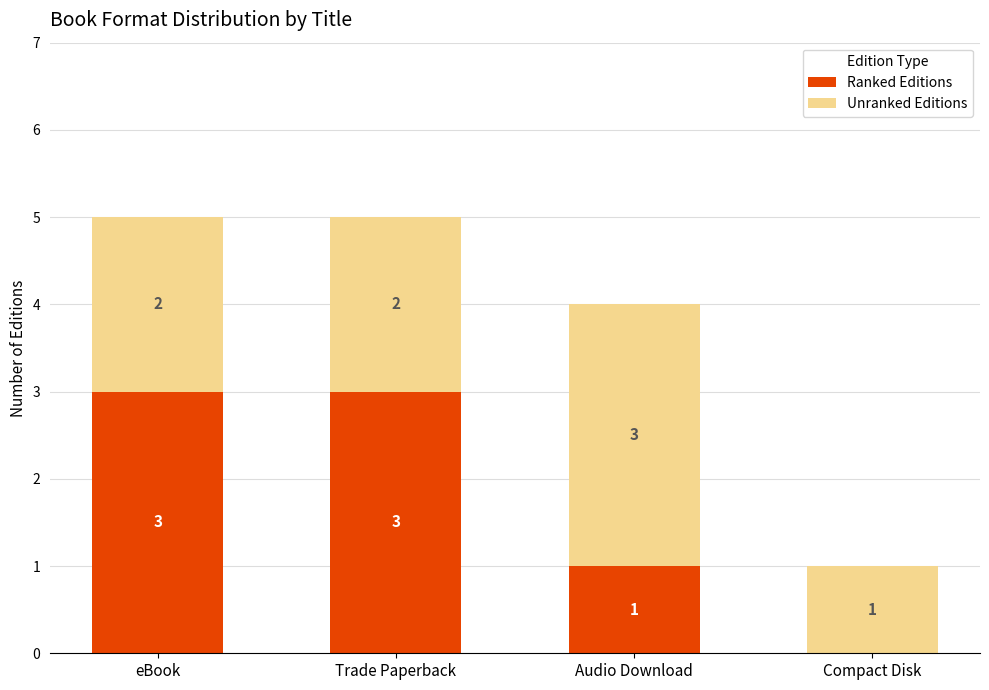

What is the average value of the Ranked Editions series?

2